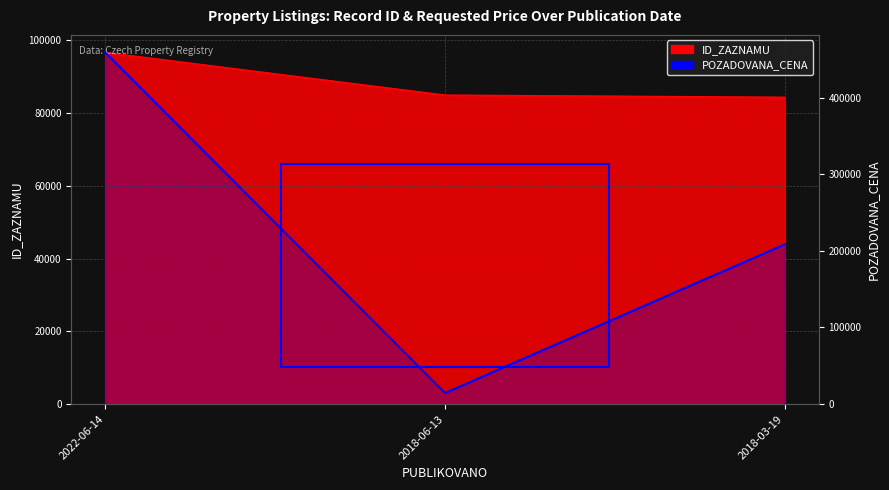

How many values in the ID_ZAZNAMU series are below 84911?

1